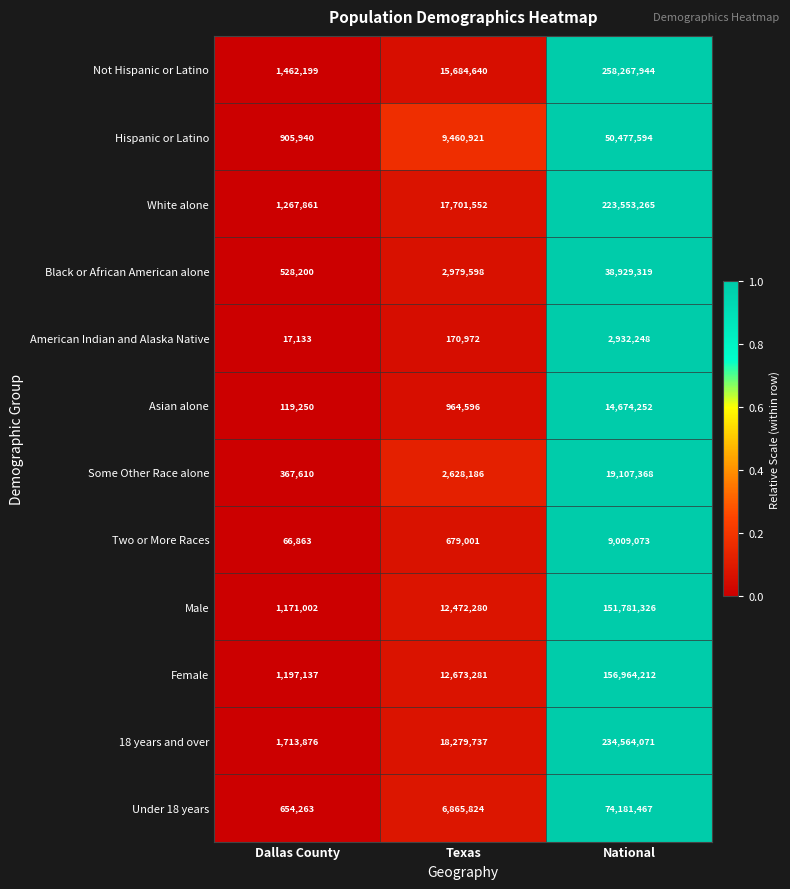

Is it true that Black or African American alone equals 38929319 at National?

True